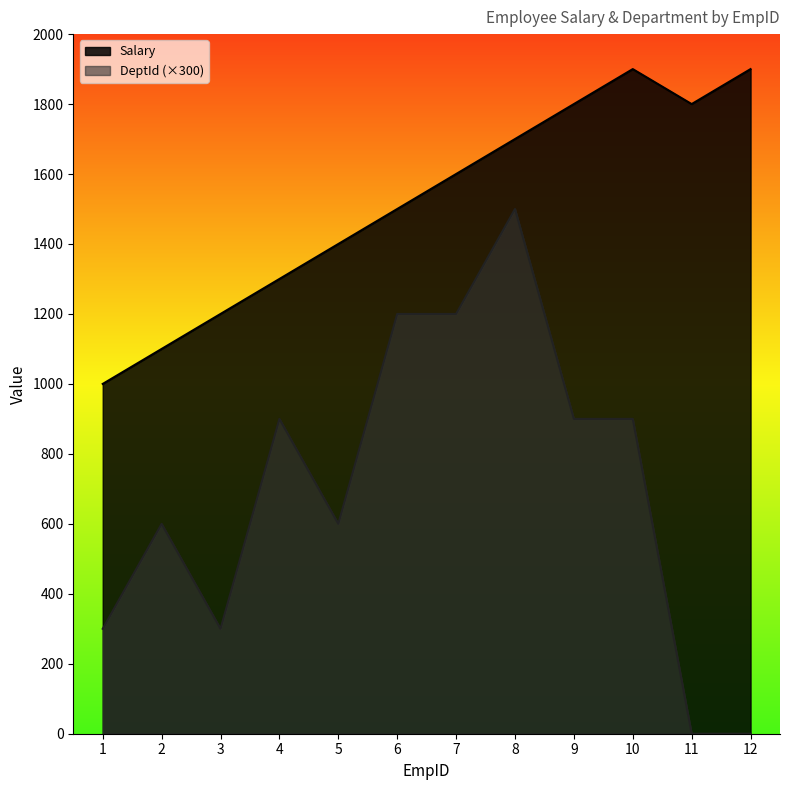

Rank the series at 11 from highest to lowest value.

Salary, DeptId (×300)